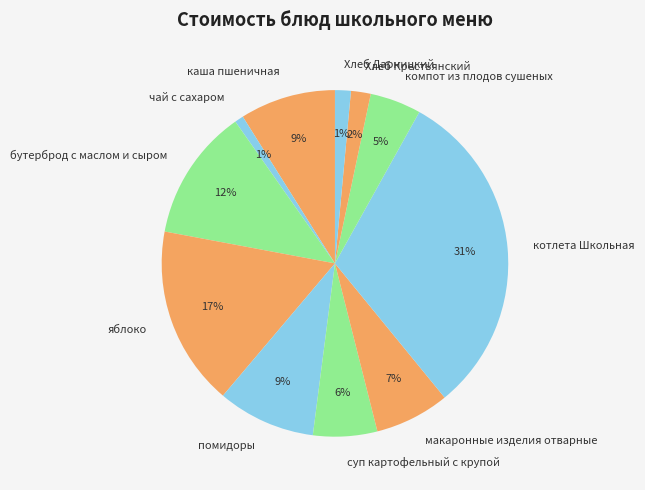

Is the sum of помидоры and суп картофельный с крупой greater than half?

No